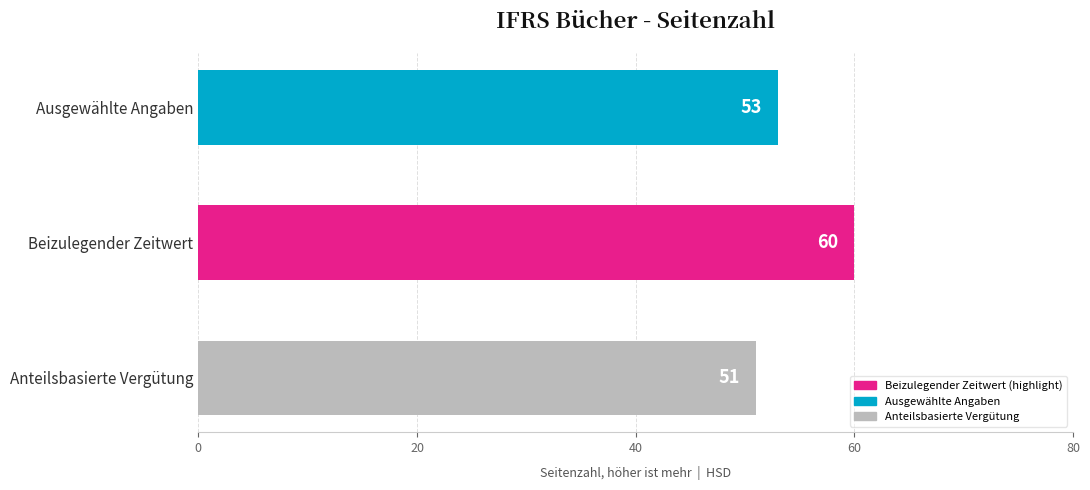

How many data points does each series have?

3